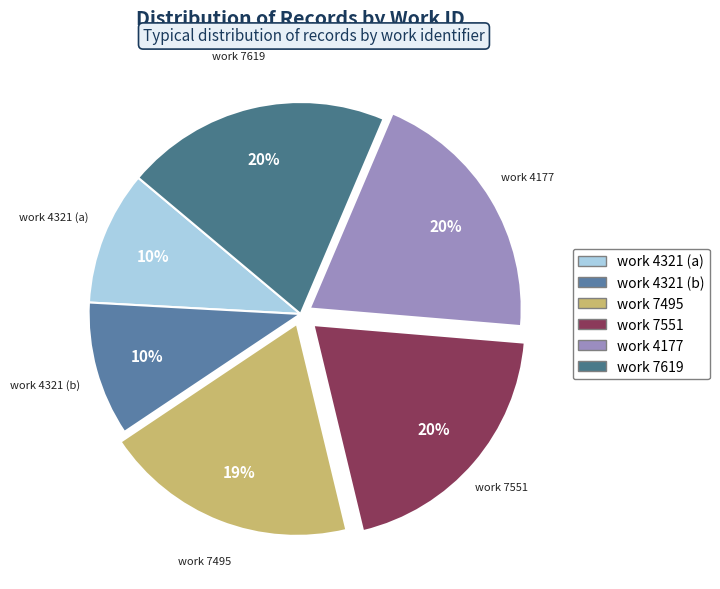

Which category has the smallest portion of the pie?

4321